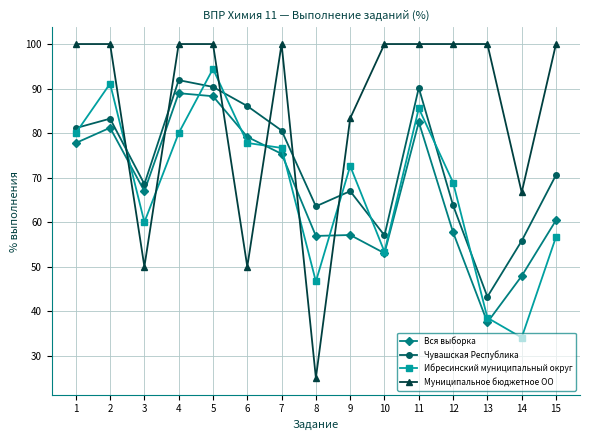

At which category does the chart reach its minimum across all series?

8